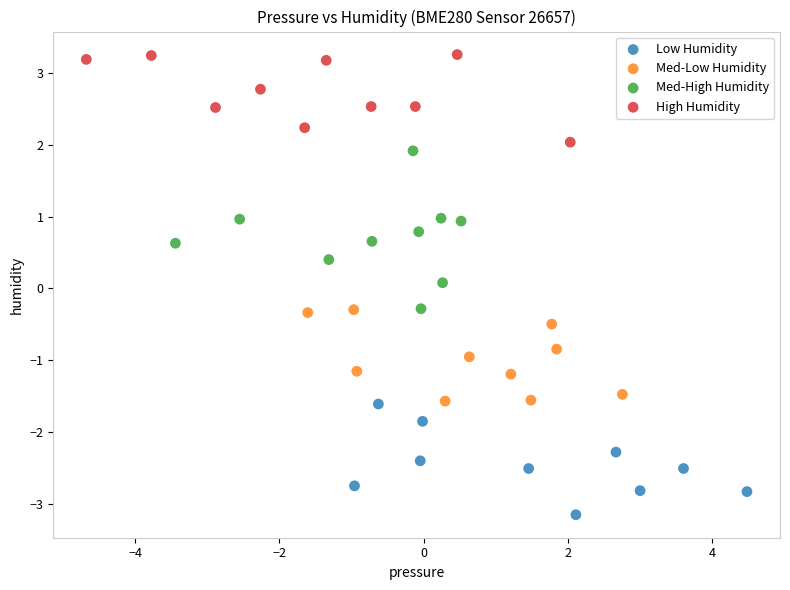

Which series contains the lowest Y value?

Low Humidity